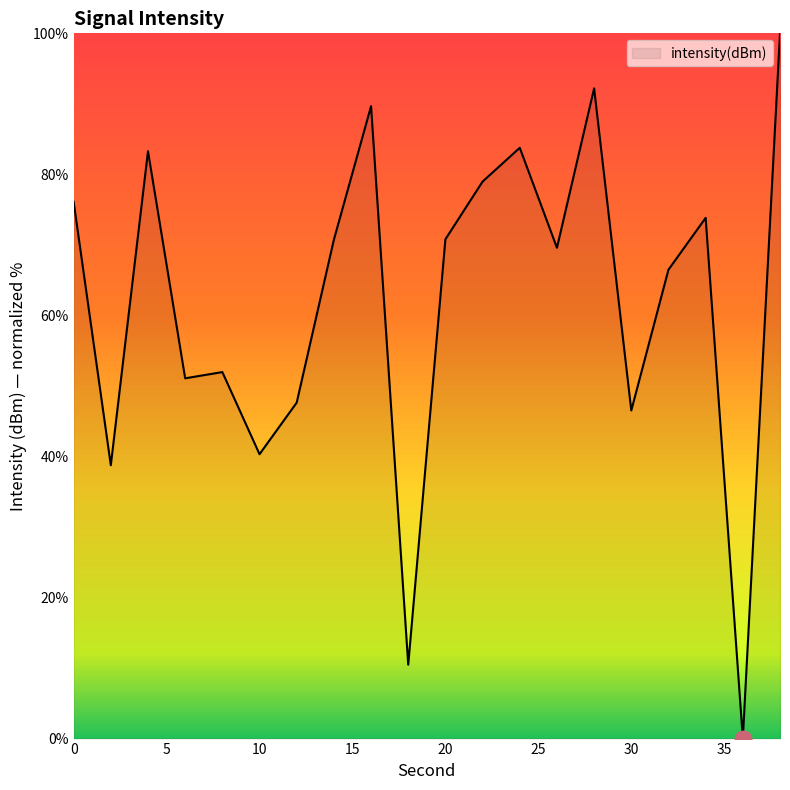

What is the difference between the maximum and minimum values?

100.0